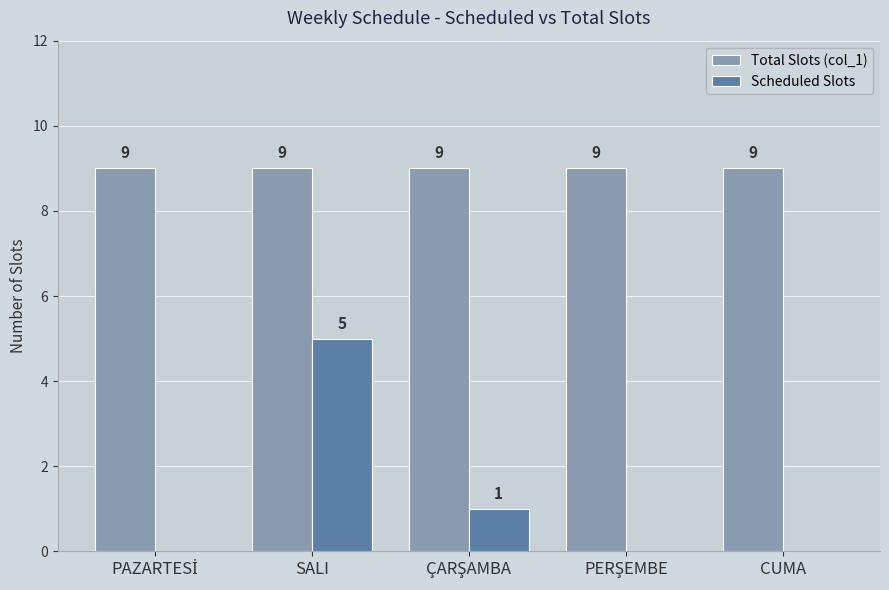

What is the sum of all Total Slots (col_1) values?

45